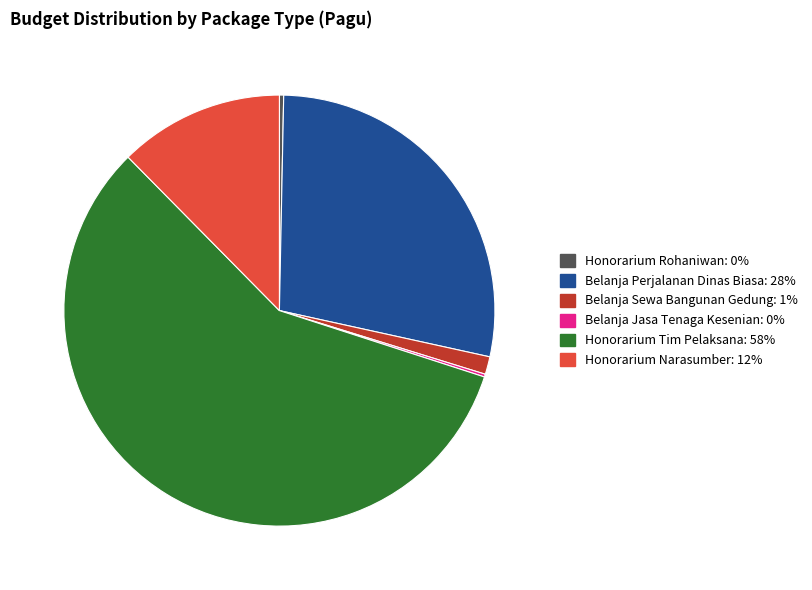

Is there a majority slice in this chart?

Yes